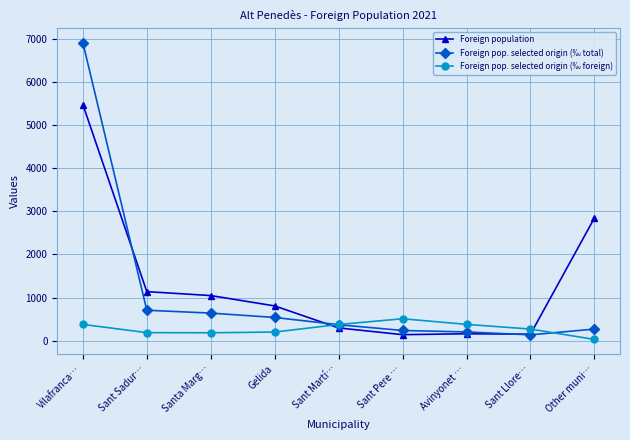

How many series are shown in this chart?

3